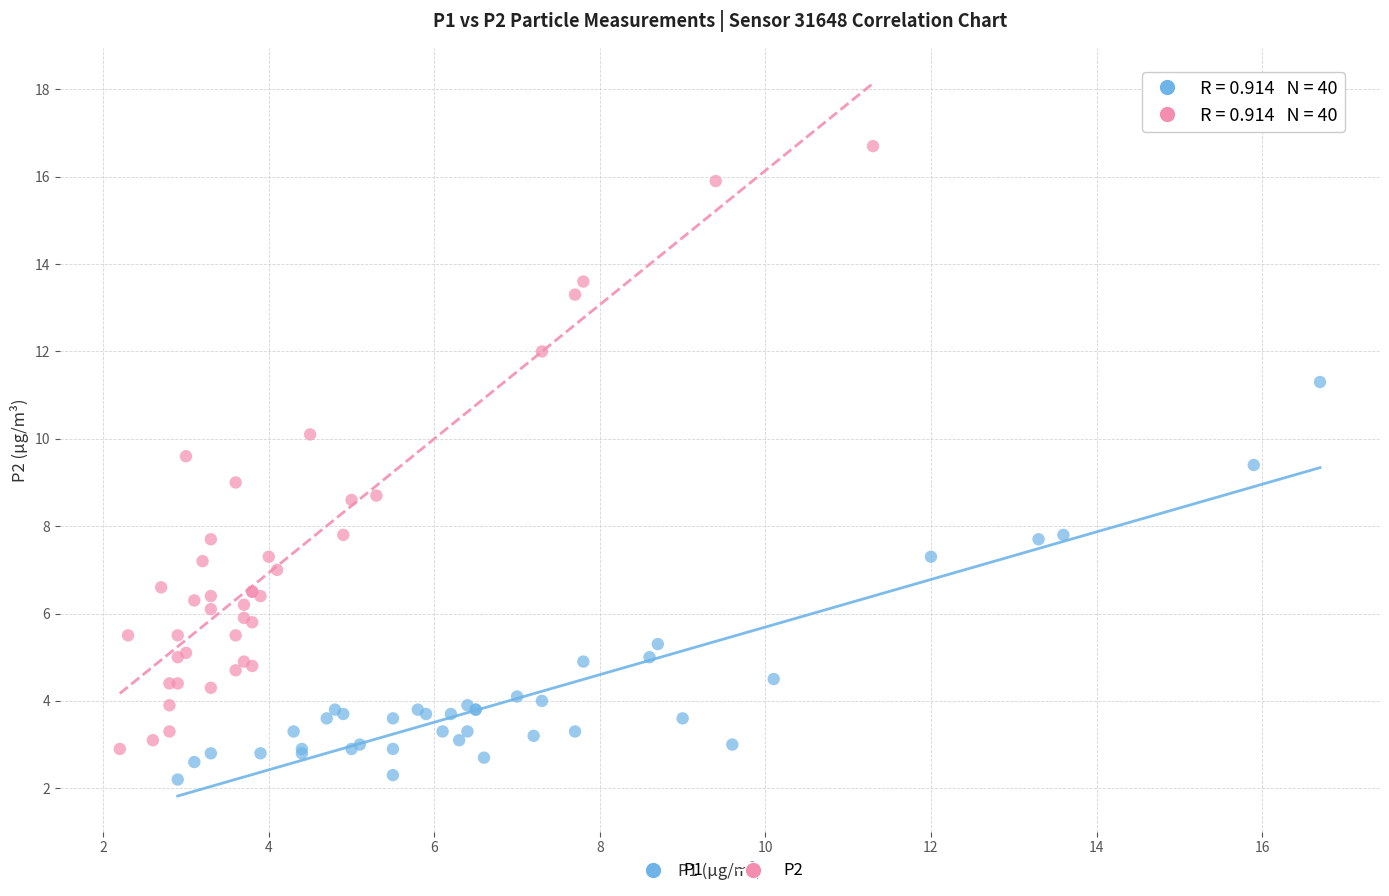

Which series has the largest Y range (max minus min)?

P2